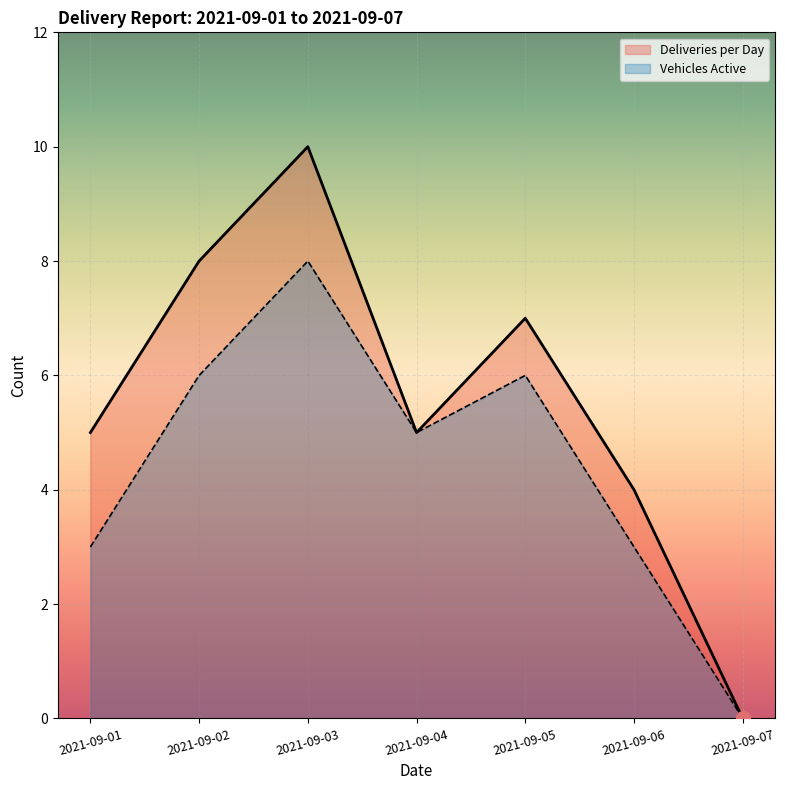

At which label does Vehicles Active reach its minimum?

2021-09-07